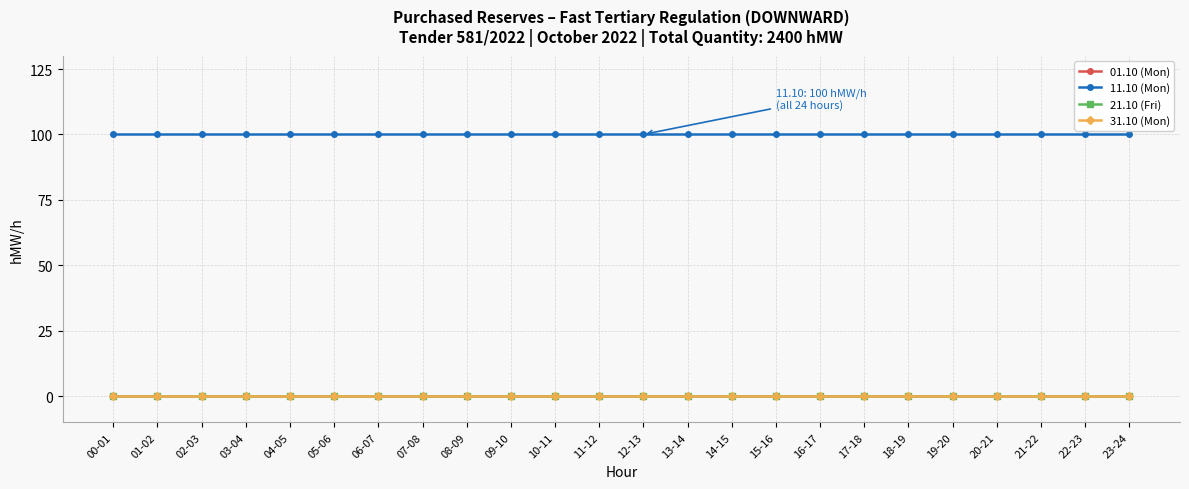

What position from the left is 01-02?

2